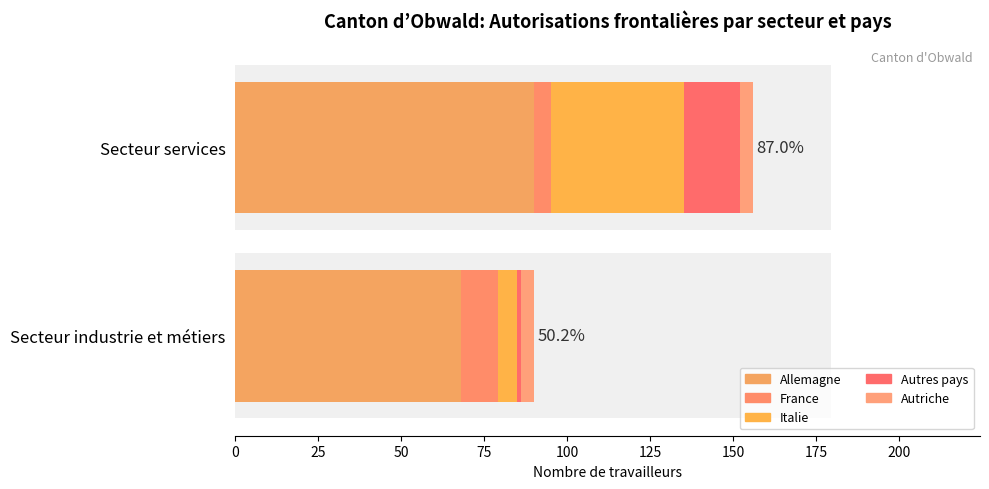

How many bars are there in each group?

5